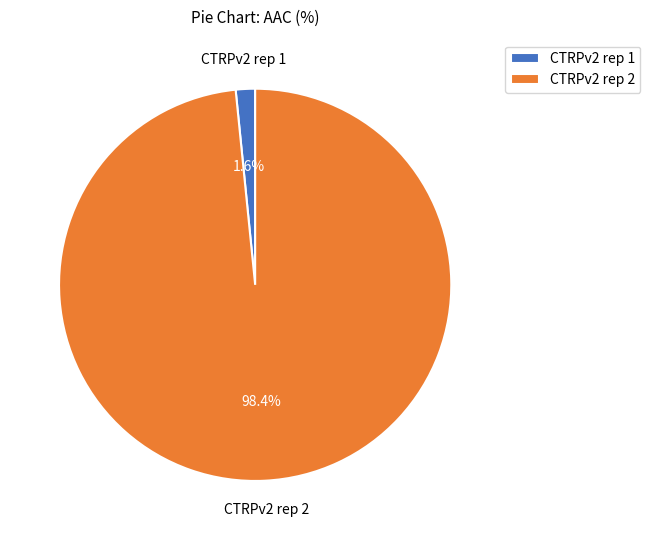

What is the majority slice?

CTRPv2 rep 2